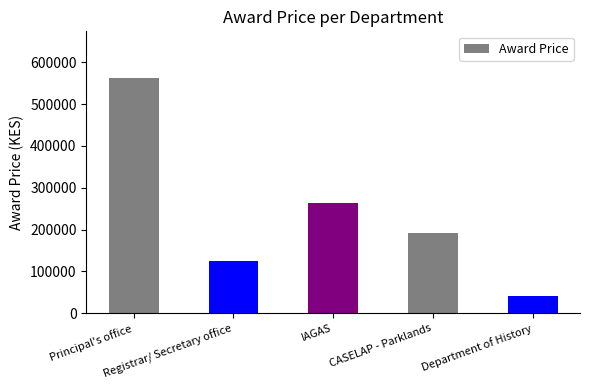

The chart shows a value of 263350 at IAGAS. True or false?

True